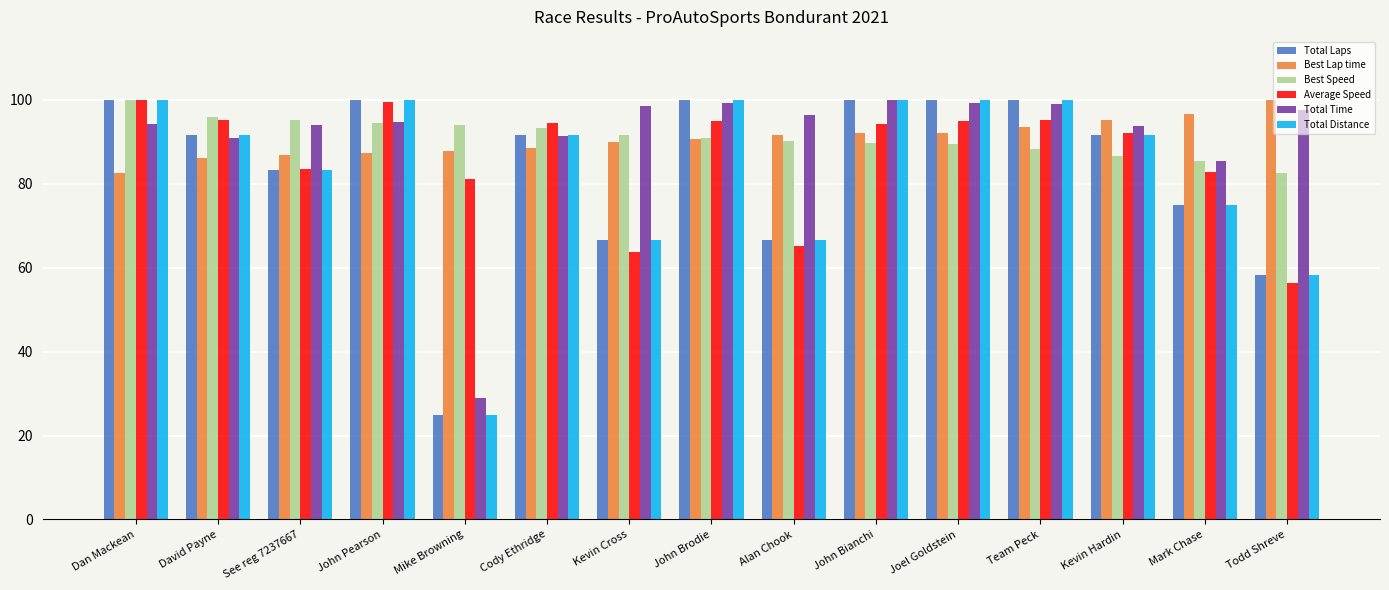

Is the value of Average Speed at John Bianchi greater than the value of Total Distance at John Bianchi?

No